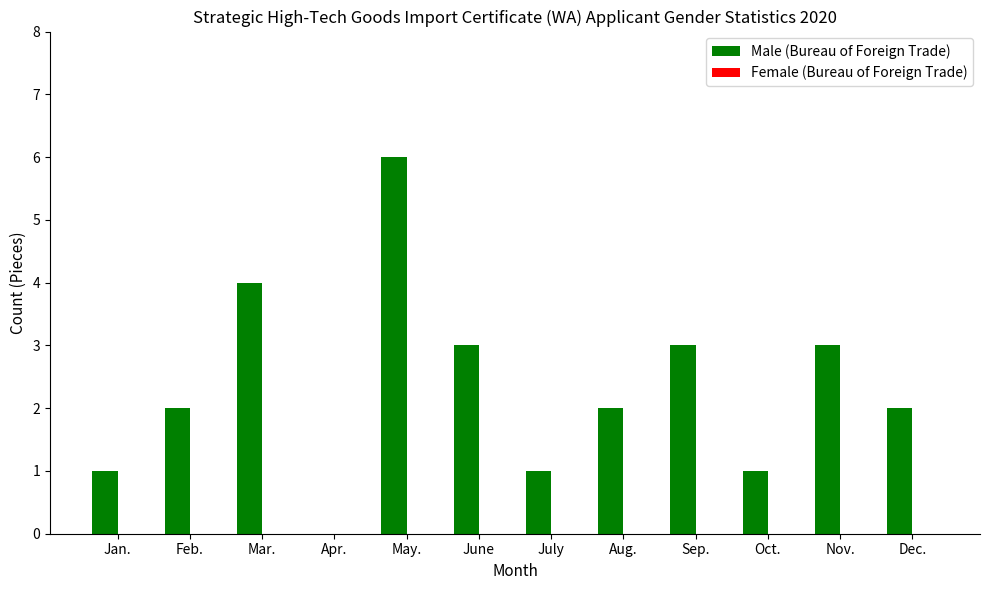

Which category has the highest value across all series?

May.